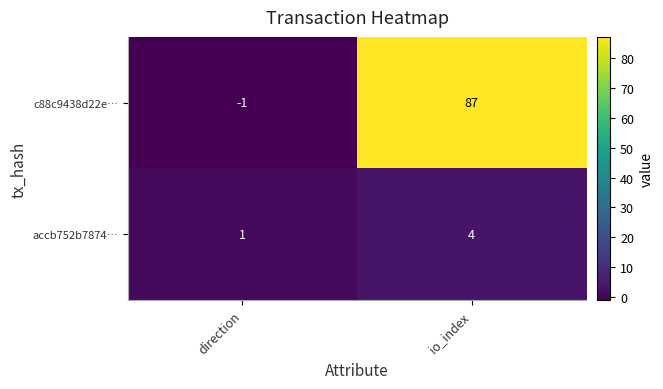

Reading left to right, transcribe all the data shown in this chart.

c88c9438d22e…: -1	87
accb752b7874…: 1	4